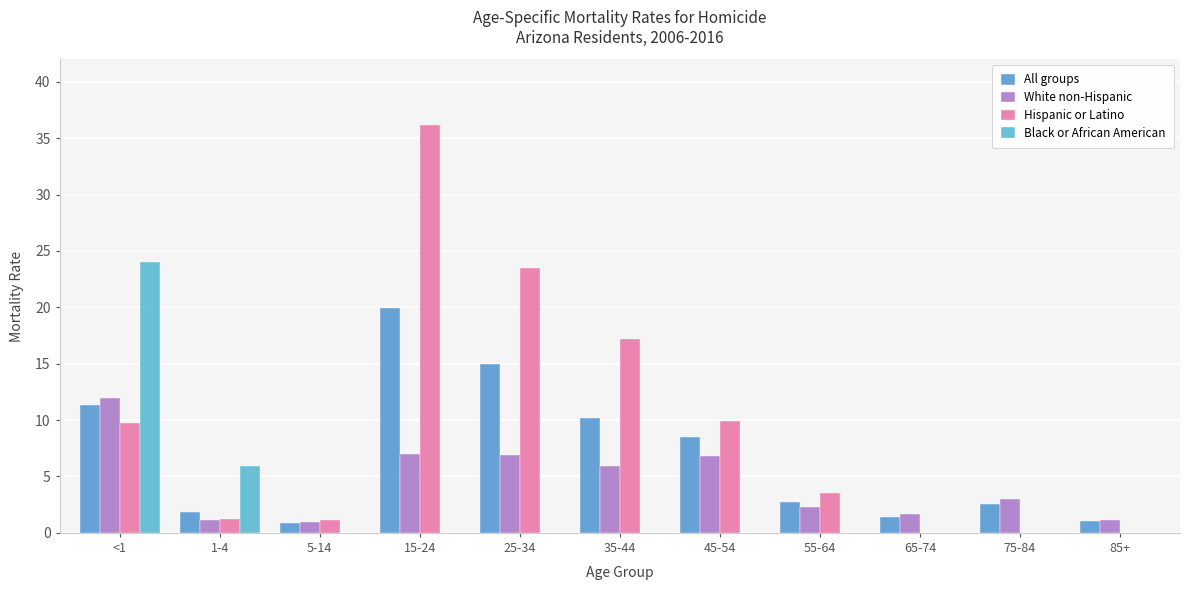

What is the label of the 7th bar from the right?

25-34